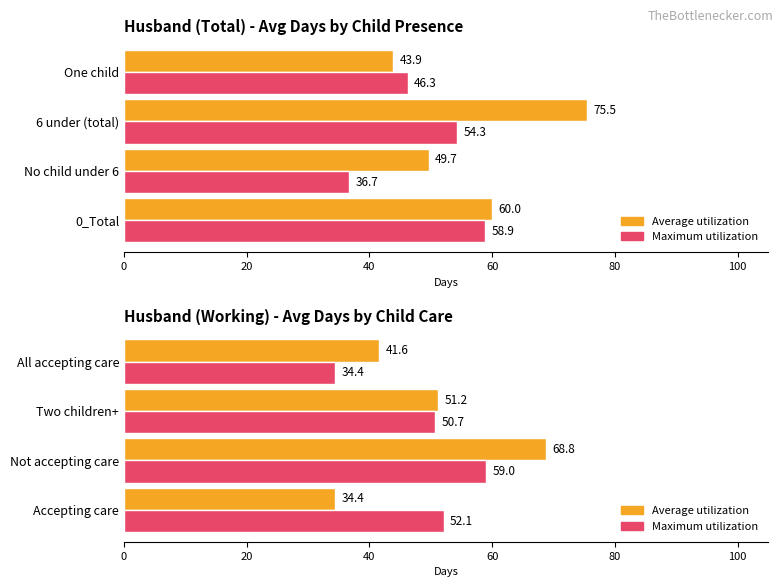

What is the difference between the maximum and minimum values in the Maximum utilization series?

24.6